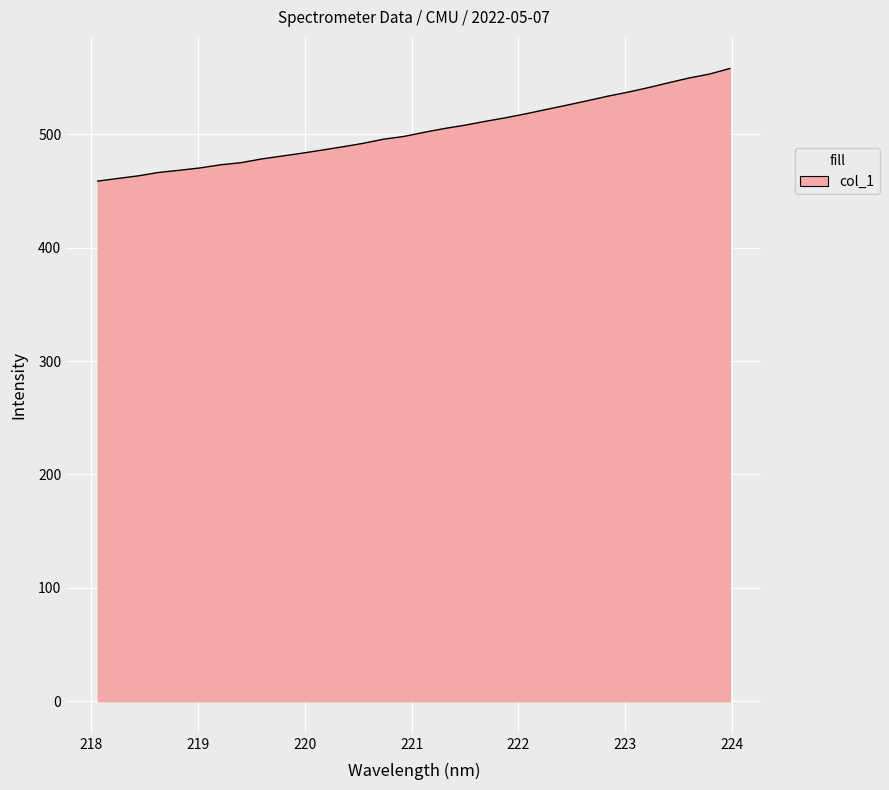

What is the smallest value displayed?

458.8